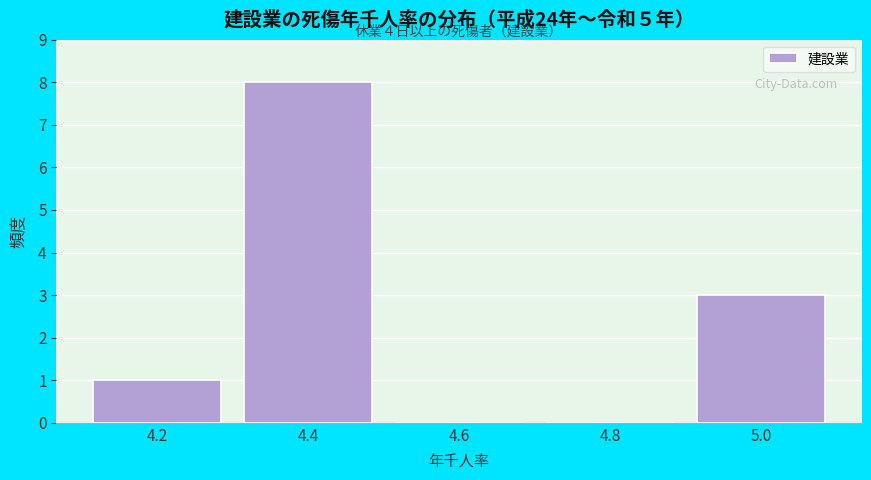

Reading left to right, extract all data points from this chart.

4.2=1	4.4=8	4.6=0	4.8=0	5.0=3